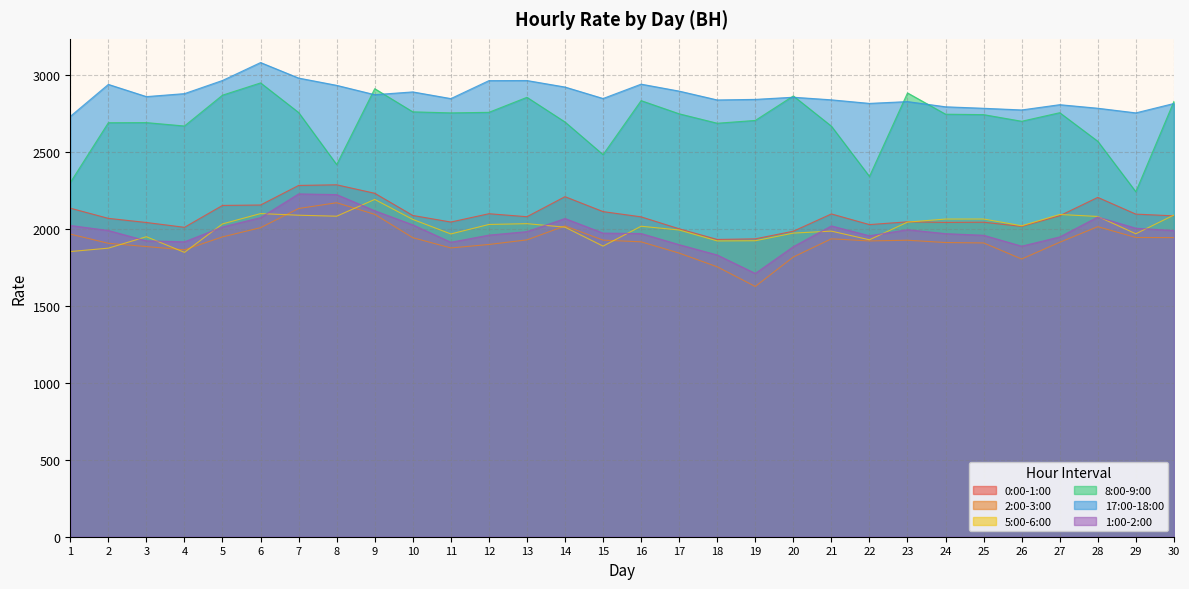

Where is the first local minimum for 2:00-3:00?

4